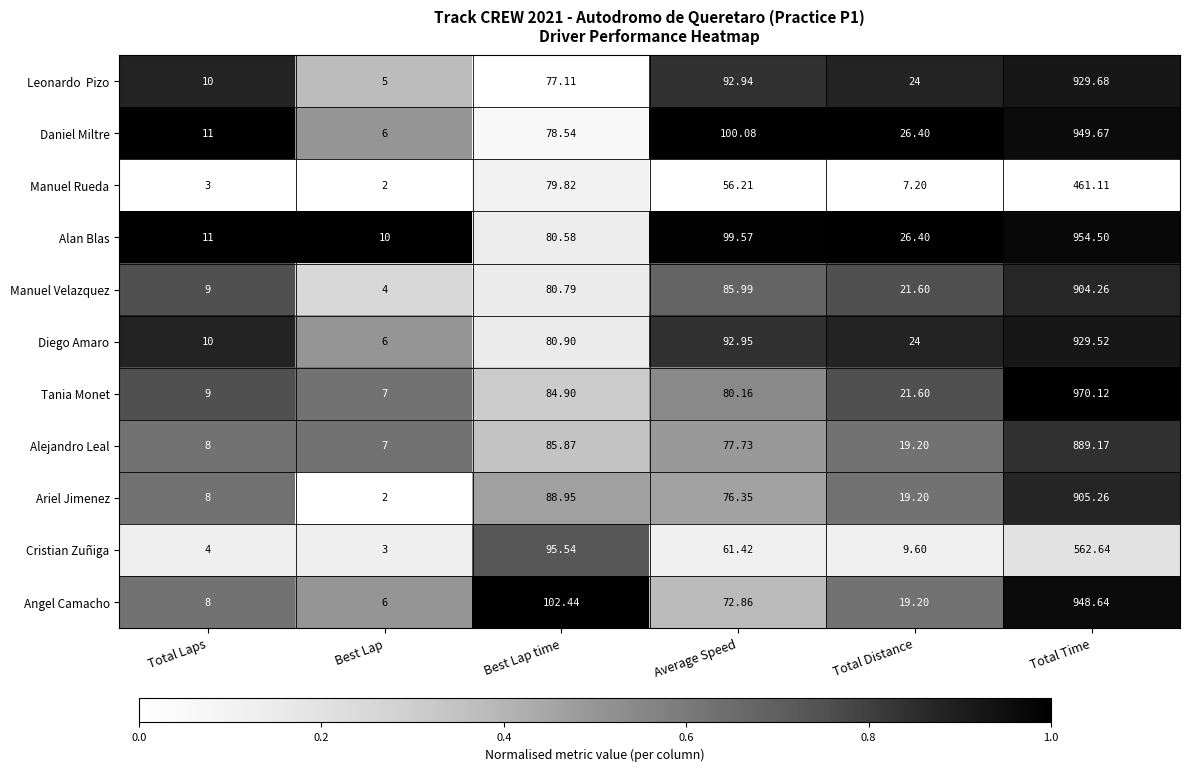

Which series changed the most between Best Lap time and Total Distance?

Cristian Zuñiga